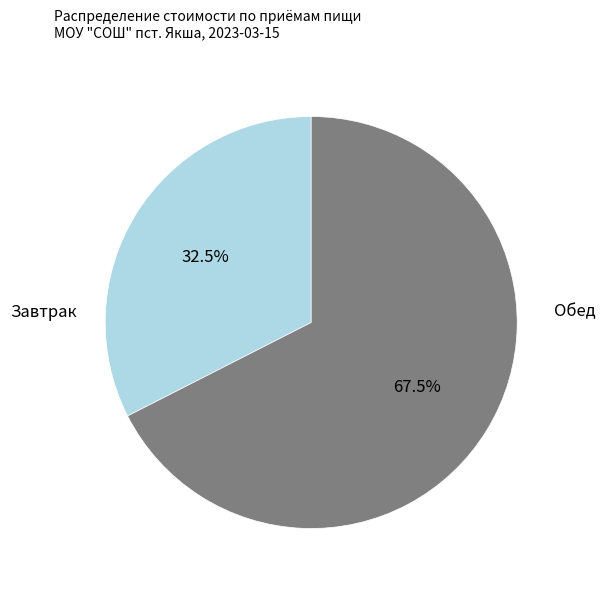

Is there any slice that represents more than half of the pie?

Yes